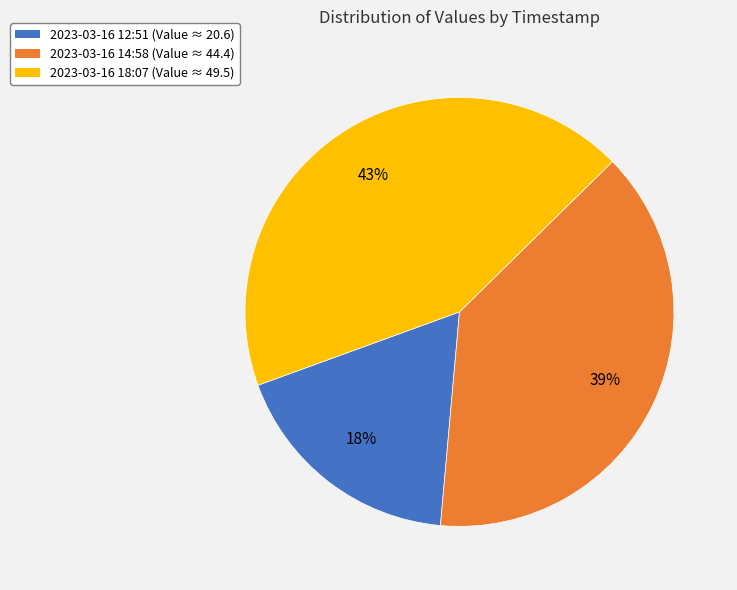

Does any single category account for the majority?

No